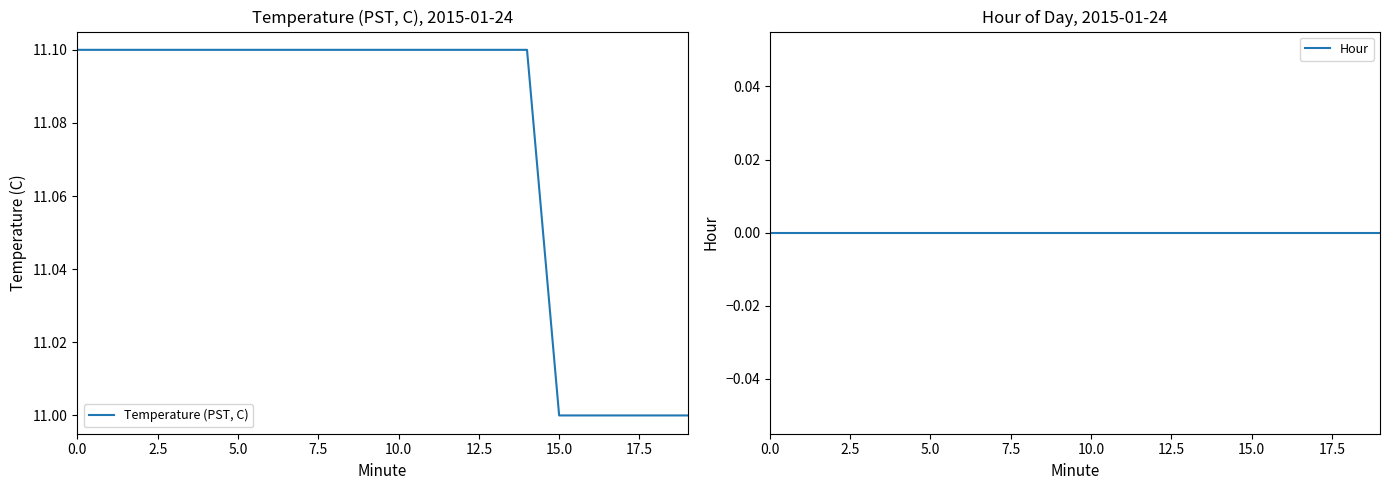

What is the maximum value for Temperature (PST, C)?

11.1